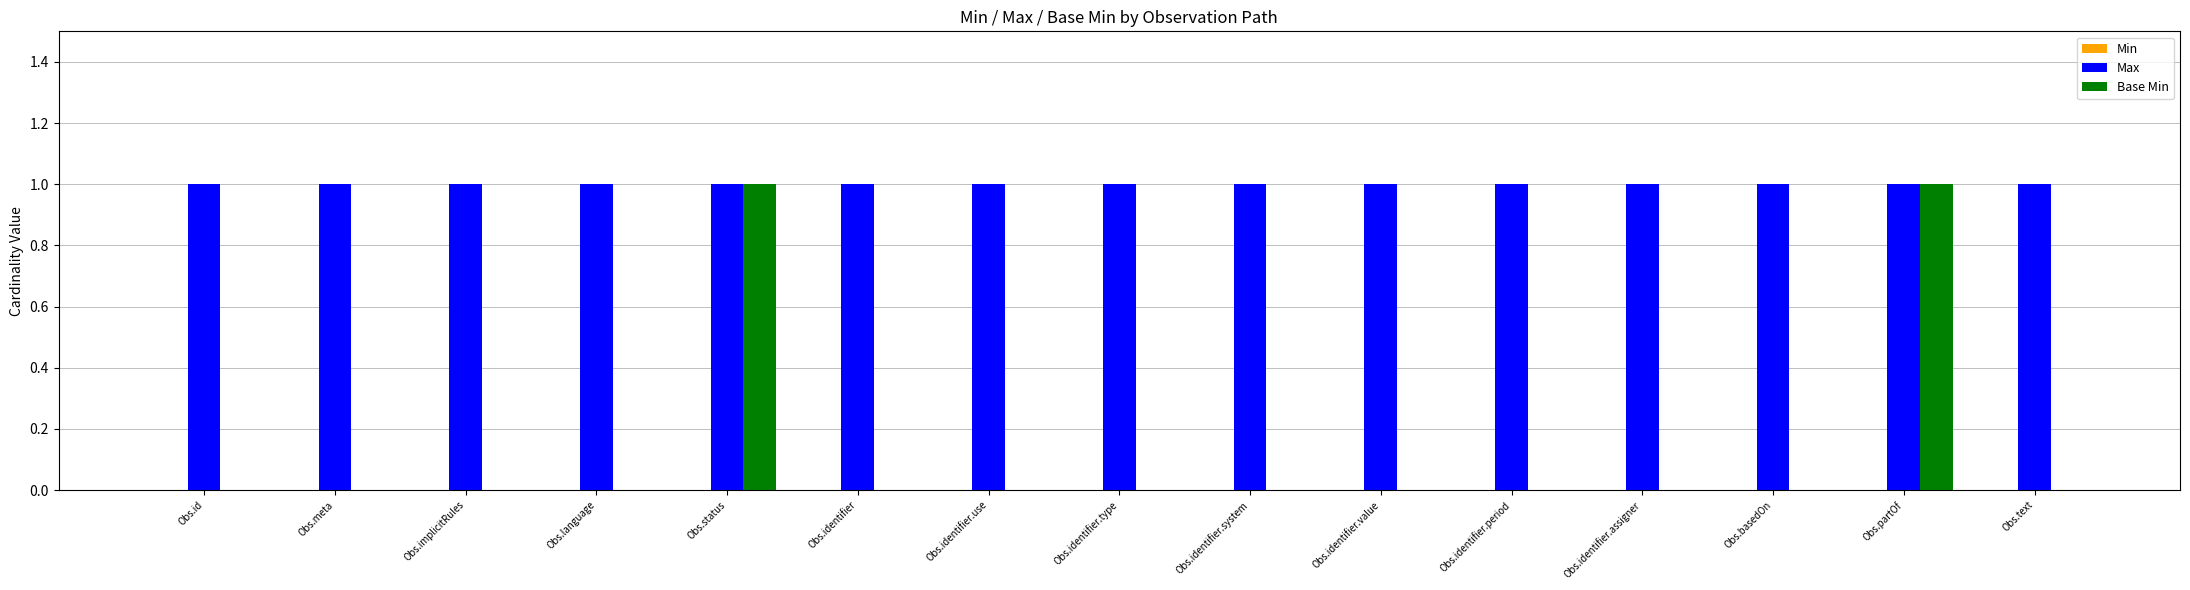

Which series changed the most between Obs.status and Obs.identifier.system?

Base Min